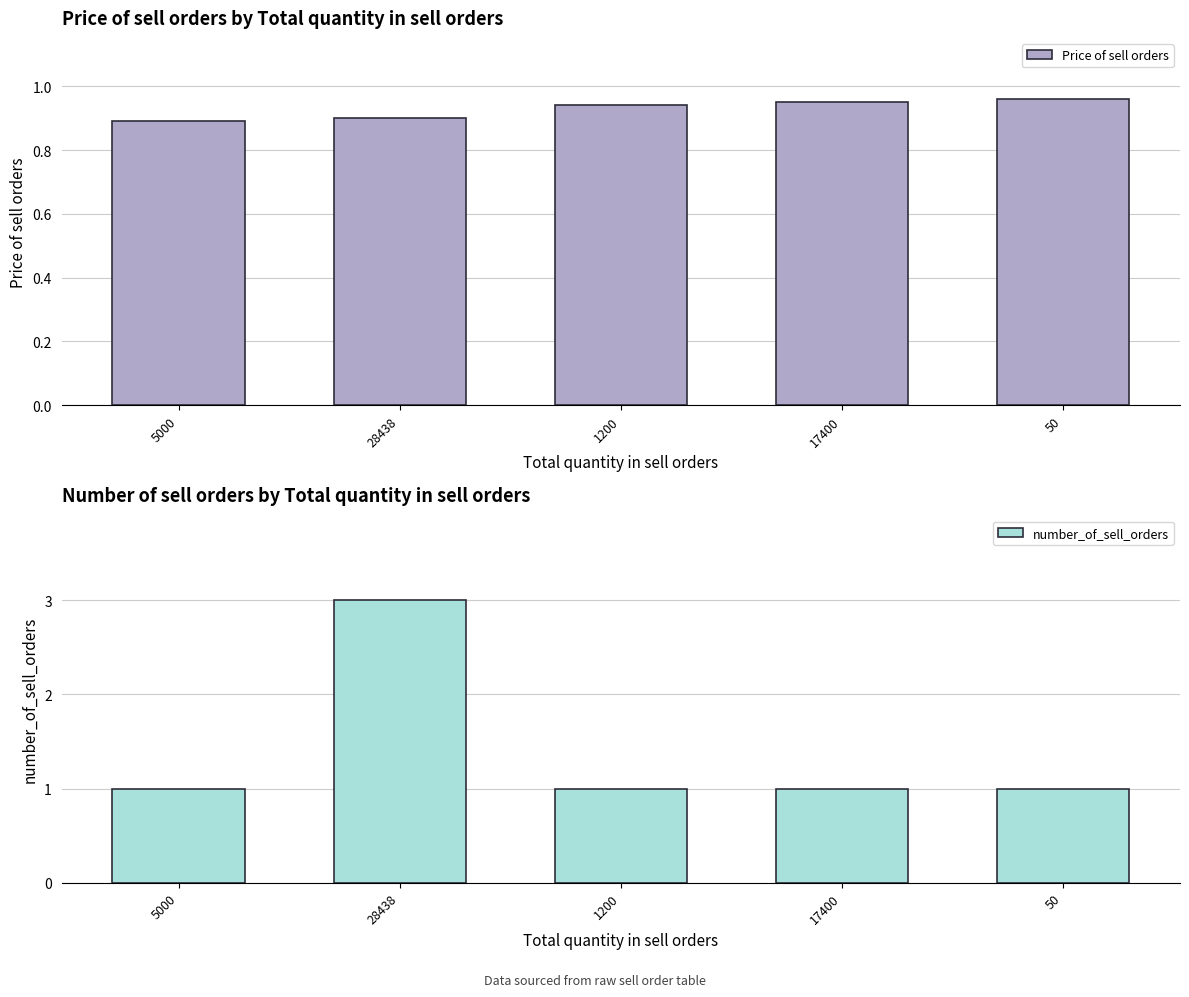

What is the smallest value displayed?

0.9